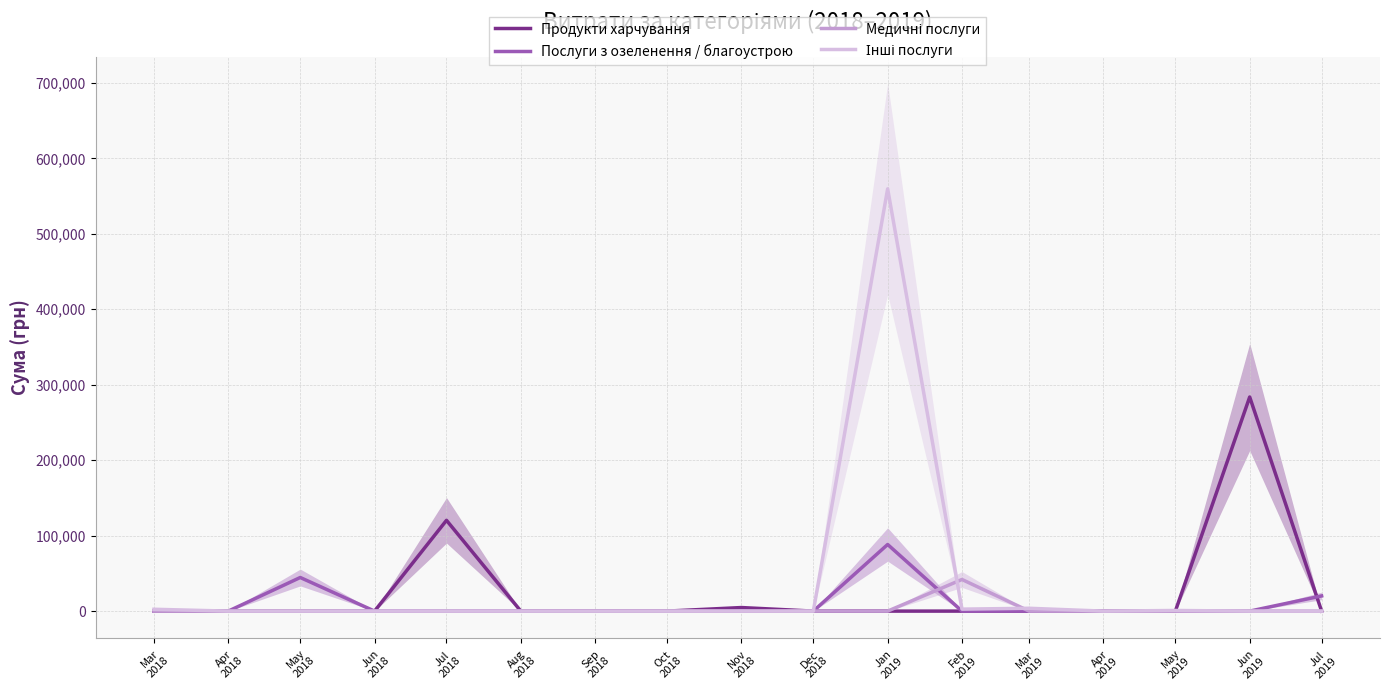

Reading left to right, extract all data points from this chart.

Продукти харчування: 0.0	0.0	0.0	0.0	120319.7	0.0	0.0	0.0	4722.0	0.0	0.0	0.0	0.0	0.0	0.0	283734.0	0.0
Послуги з озеленення / благоустрою: 0.0	0.0	44545.5	0.0	0.0	0.0	0.0	0.0	0.0	0.0	88291.6	0.0	0.0	0.0	0.0	0.0	20103.2
Медичні послуги: 0.0	0.0	0.0	0.0	0.0	0.0	0.0	0.0	0.0	0.0	0.0	41909.6	0.0	0.0	0.0	0.0	0.0
Інші послуги: 2446.8	0.0	0.0	0.0	0.0	0.0	0.0	0.0	0.0	0.0	559578.0	2608.9	3764.5	0.0	840.0	0.0	0.0